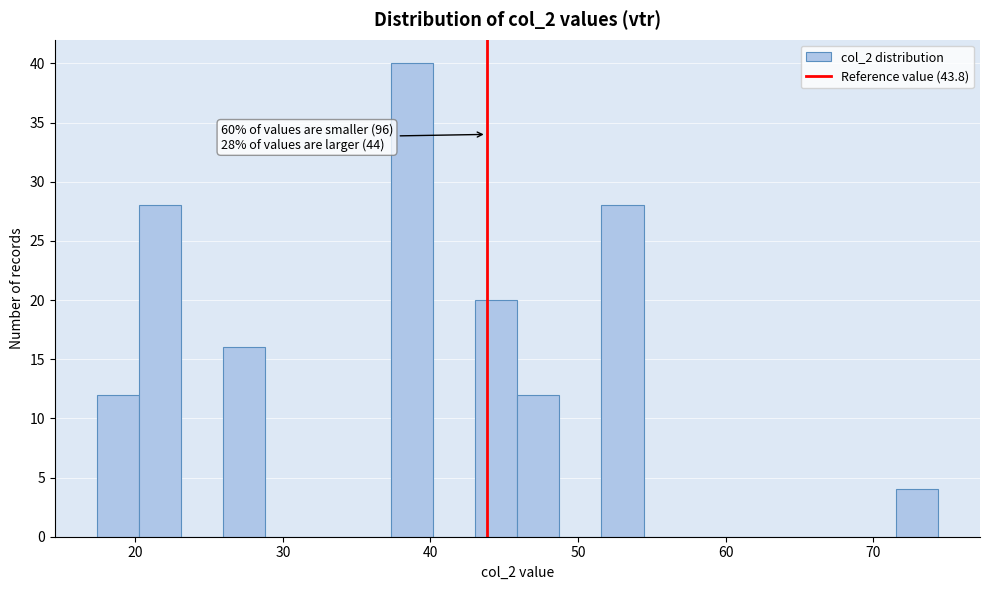

Around what value on the x-axis is the tallest bar? Give the approximate position of its centre, as read against the axis.

39